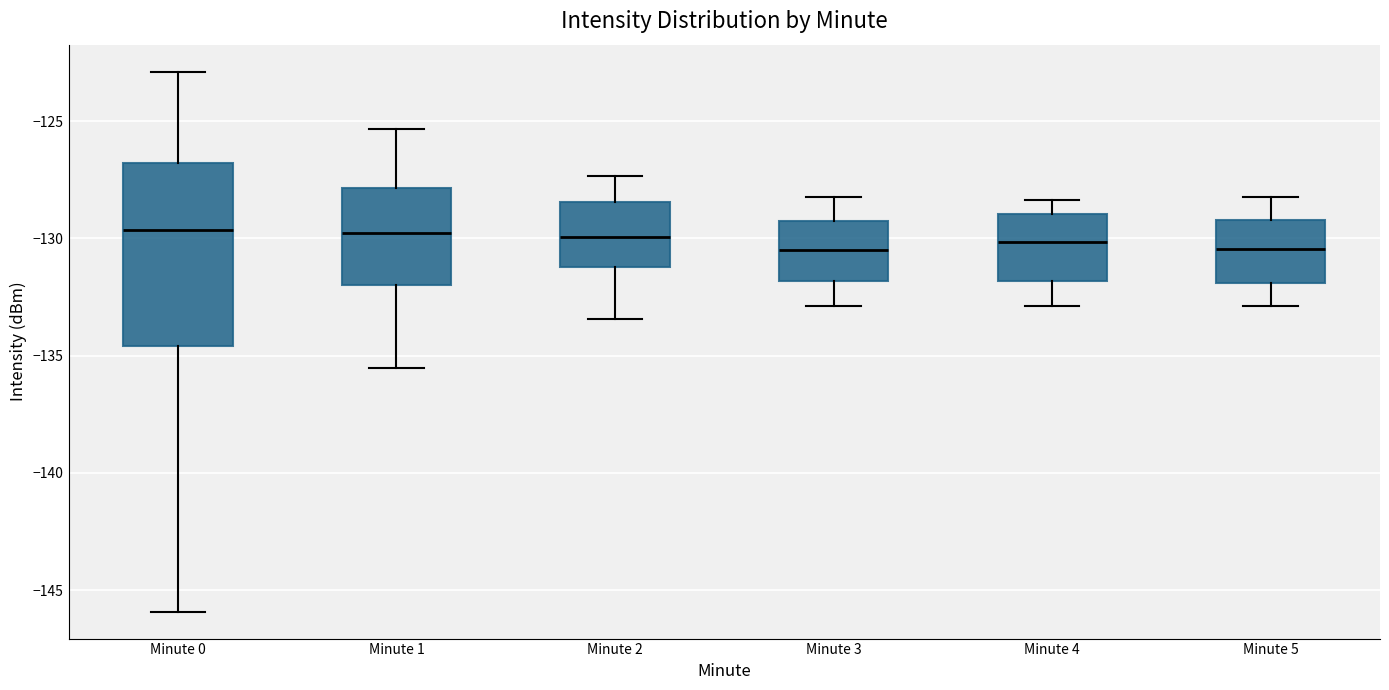

Comparing the boxes themselves (not the whiskers), which one is the tallest?

Minute 0